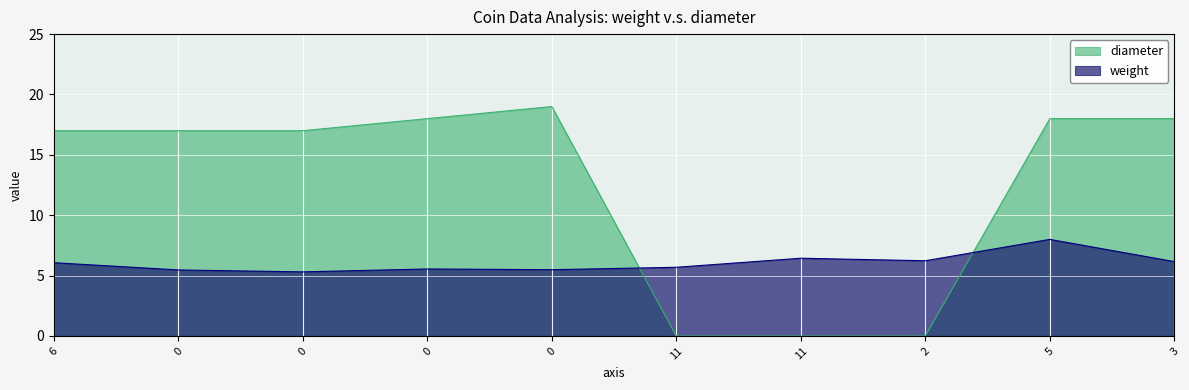

In diameter, how many points are higher than both neighbors (excluding endpoints)?

1